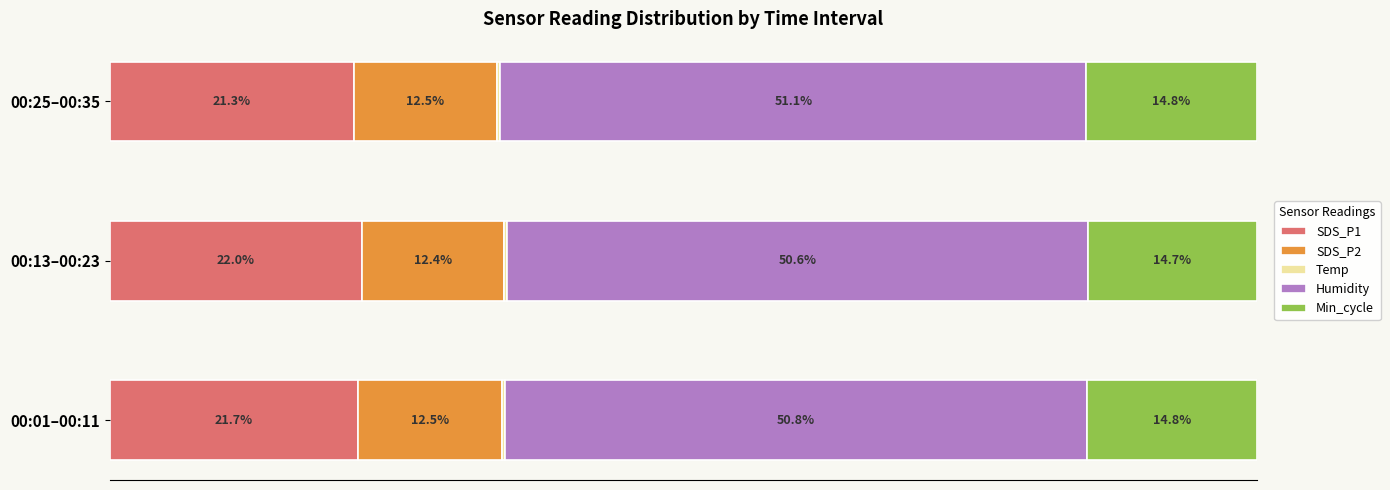

At which label does SDS_P1 reach its peak?

00:13–00:23